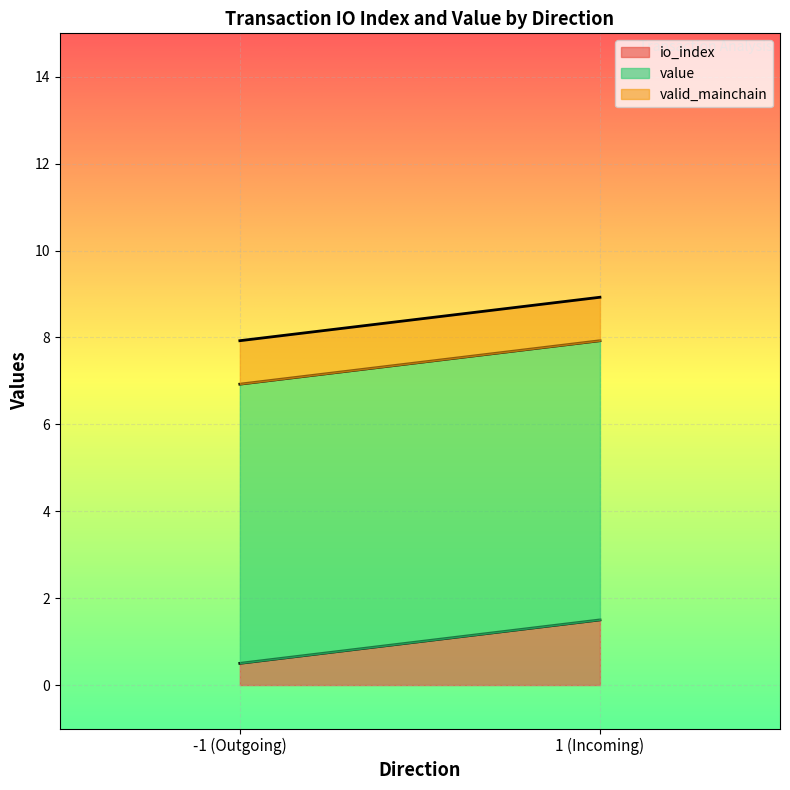

What is the average value of the value series?

6.4